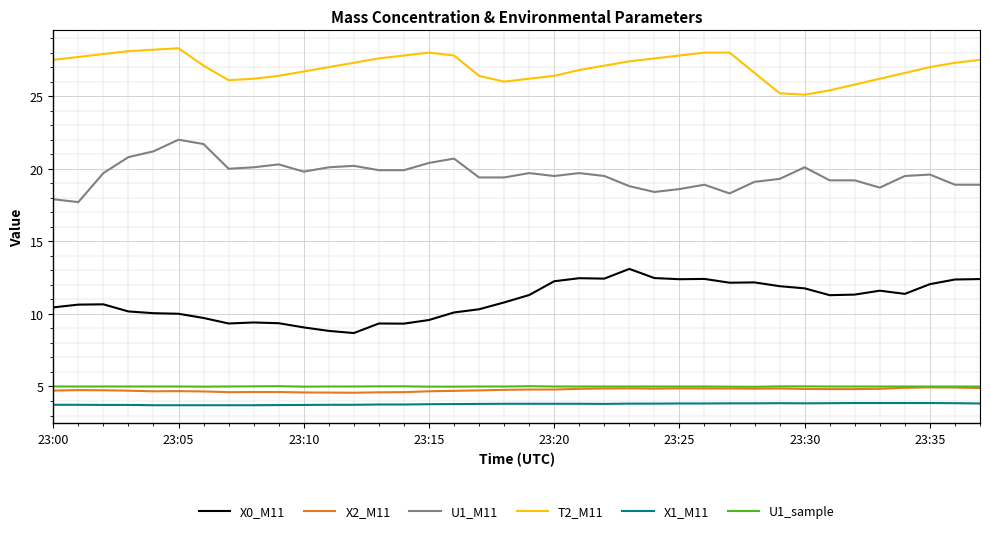

True or false: U1_M11 and X1_M11 intersect in this chart.

False